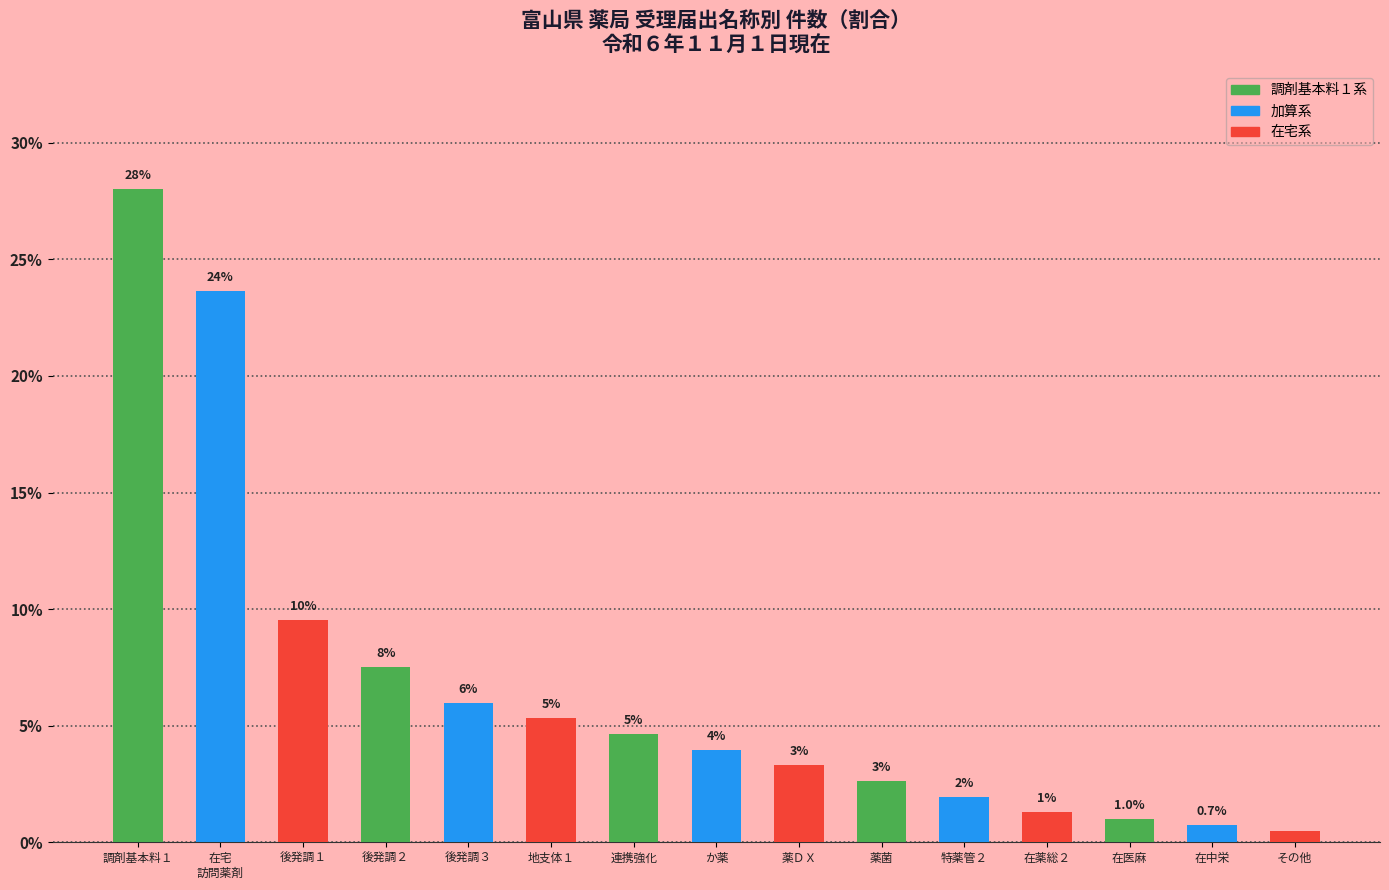

How many bars are there in total?

15